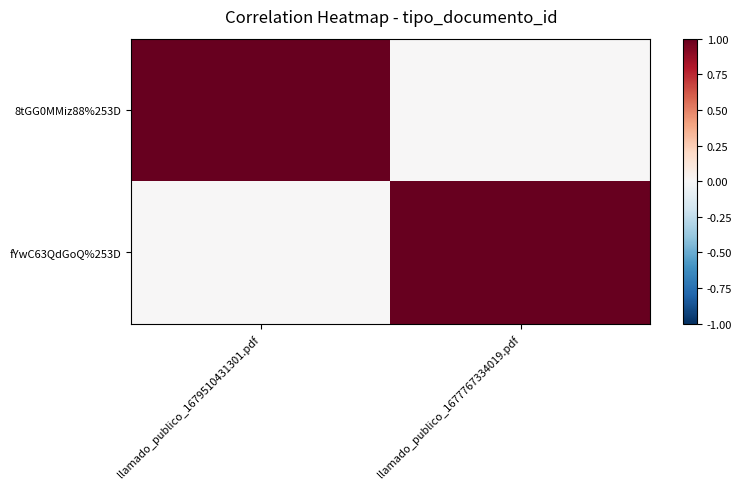

Which has a higher value, llamado_publico_1679510431301.pdf or llamado_publico_1677767334019.pdf?

llamado_publico_1679510431301.pdf